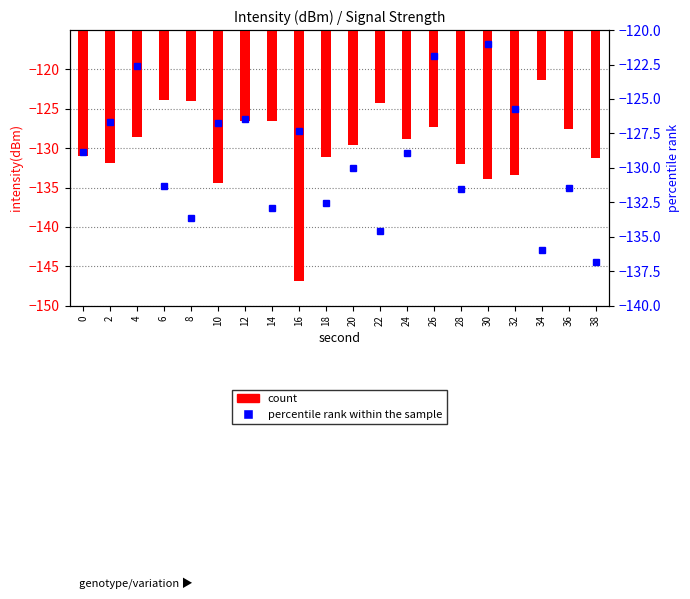

Count the number of data series in this chart.

2